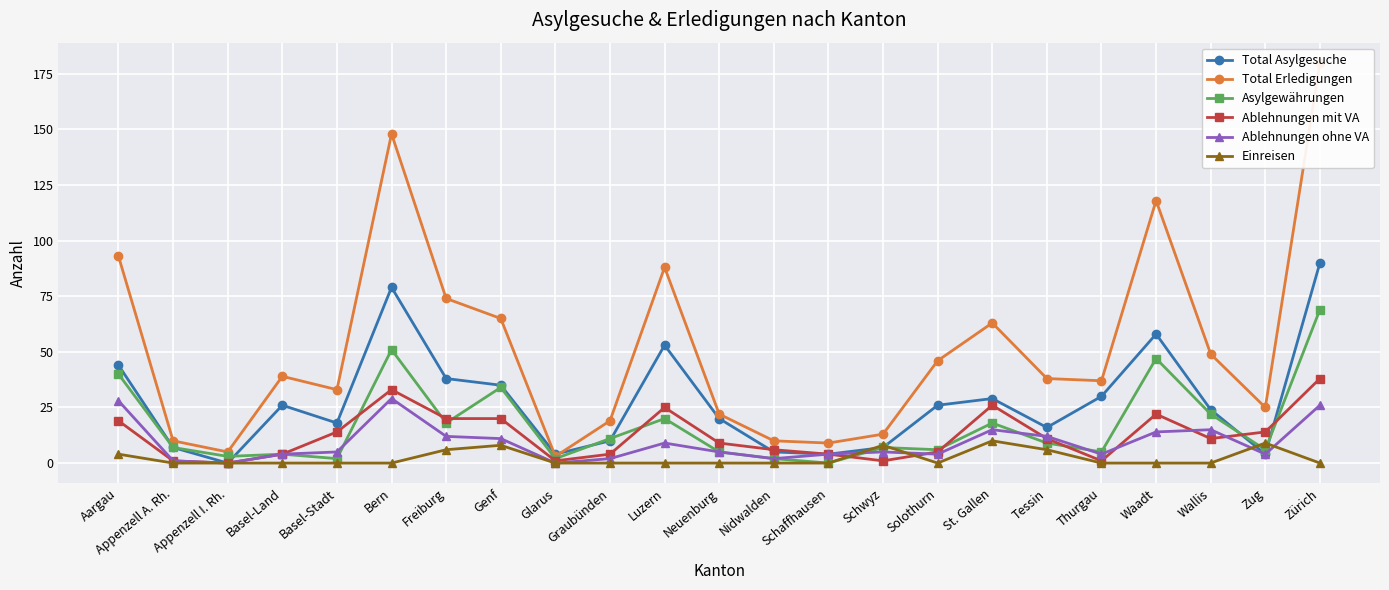

How many categories are shown in the chart?

23